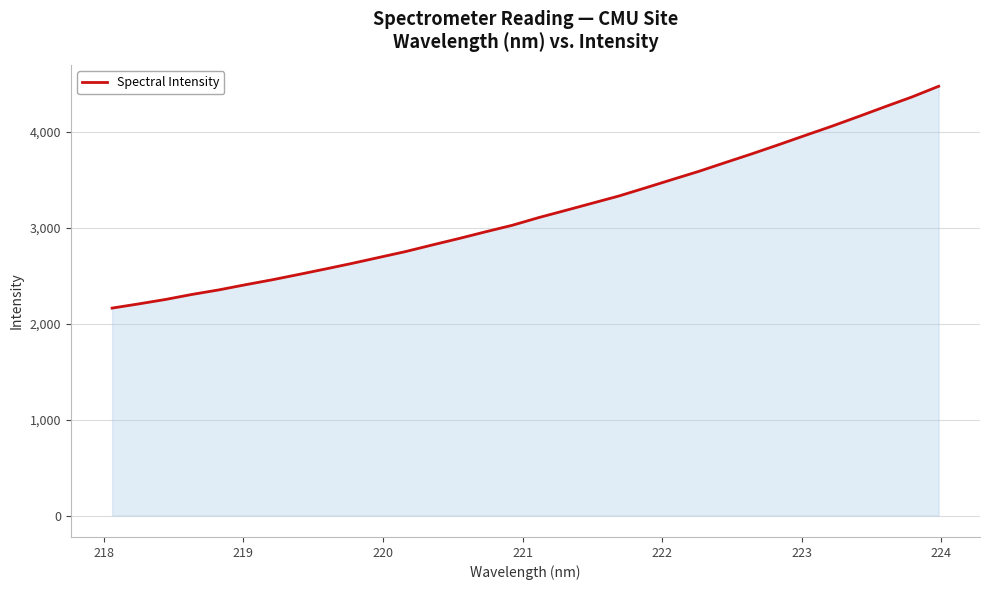

What is the sum of all values?

100919.8